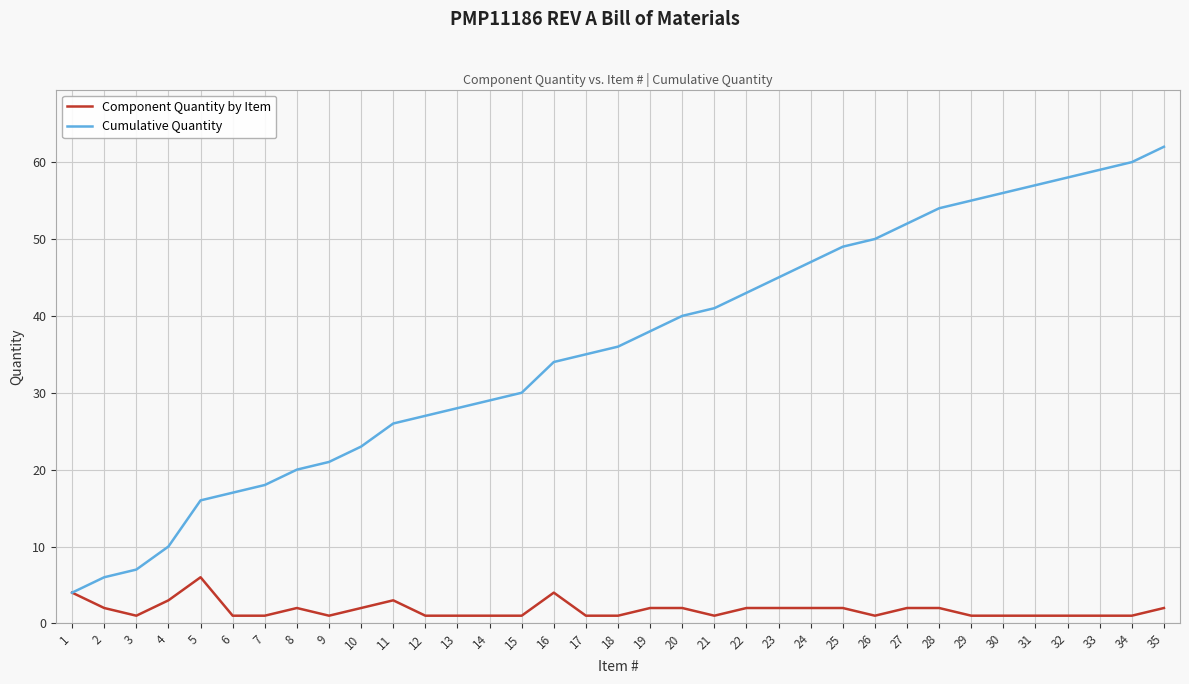

Which series has the widest spread of values?

Cumulative Quantity